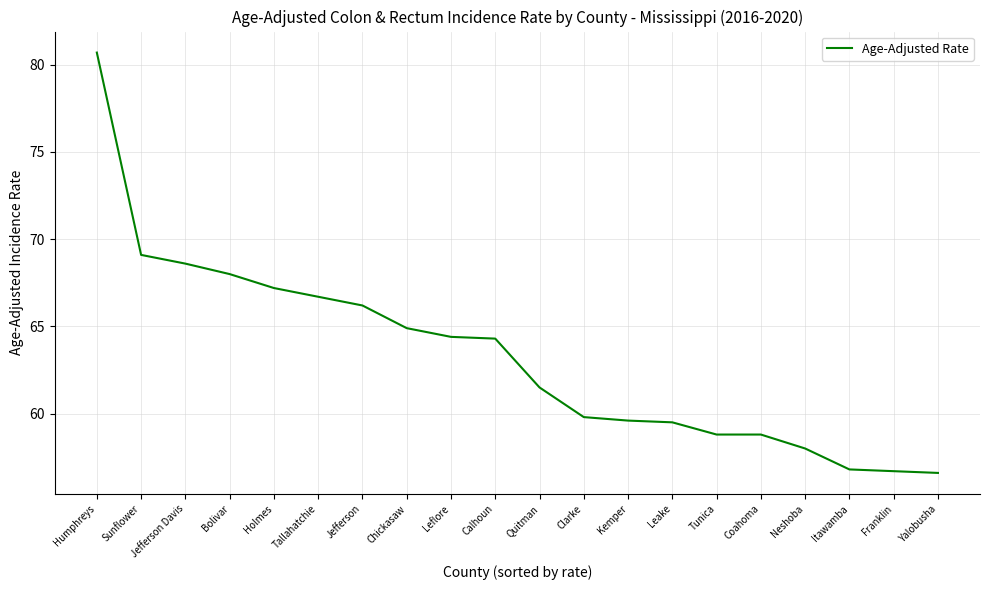

Is it true that the value at Sunflower is 69.1?

True